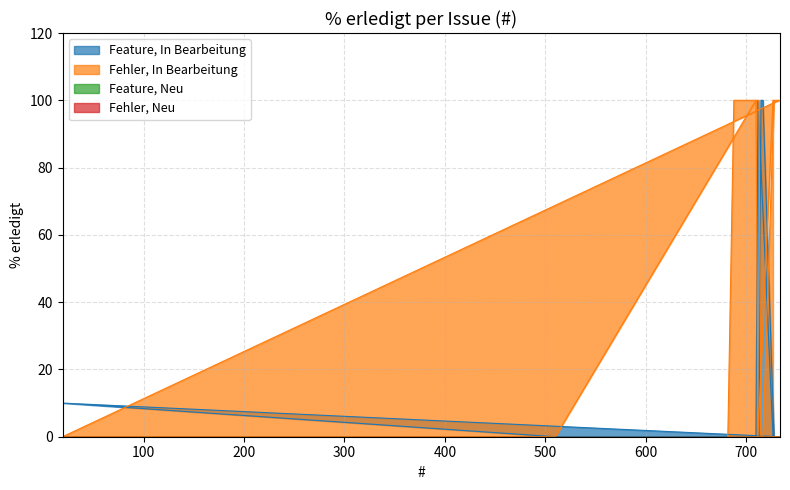

What is the average value?

77